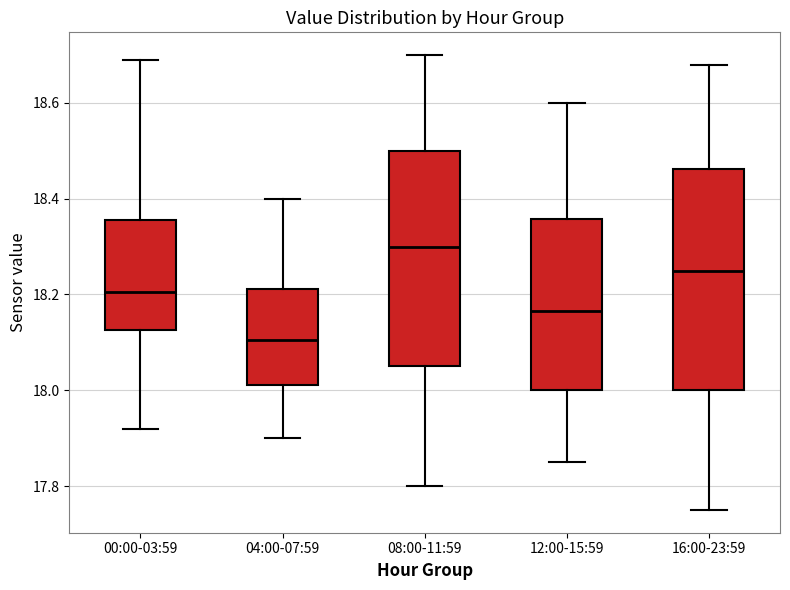

Reading left to right, read every box against the y-axis: the position of its median line, the range the box covers, and the ends of its whiskers. The values are not printed on the chart, so give them approximately, as read against the axis.

00:00-03:59: median 18.20, box 18.12 to 18.36, whiskers 17.92 to 18.70
04:00-07:59: median 18.10, box 18.02 to 18.22, whiskers 17.90 to 18.40
08:00-11:59: median 18.30, box 18.06 to 18.50, whiskers 17.80 to 18.70
12:00-15:59: median 18.16, box 18.00 to 18.36, whiskers 17.86 to 18.60
16:00-23:59: median 18.26, box 18.00 to 18.46, whiskers 17.76 to 18.68